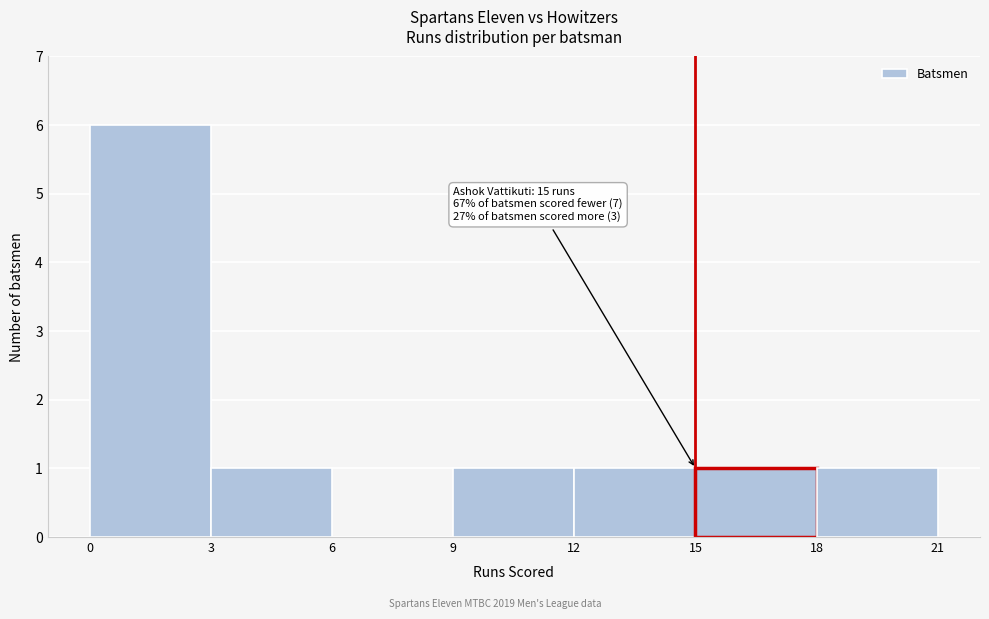

Over which range of the x-axis is the bar tallest?

0 to 3